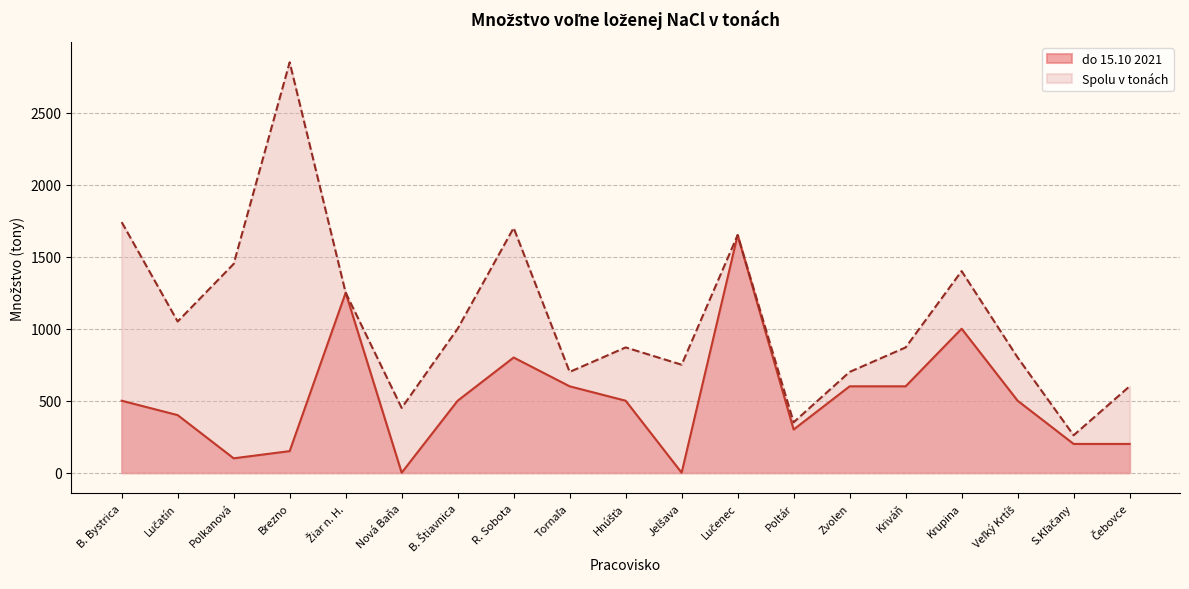

True or false: do 15.10 2021 has more than 1 points higher than both neighbors.

True